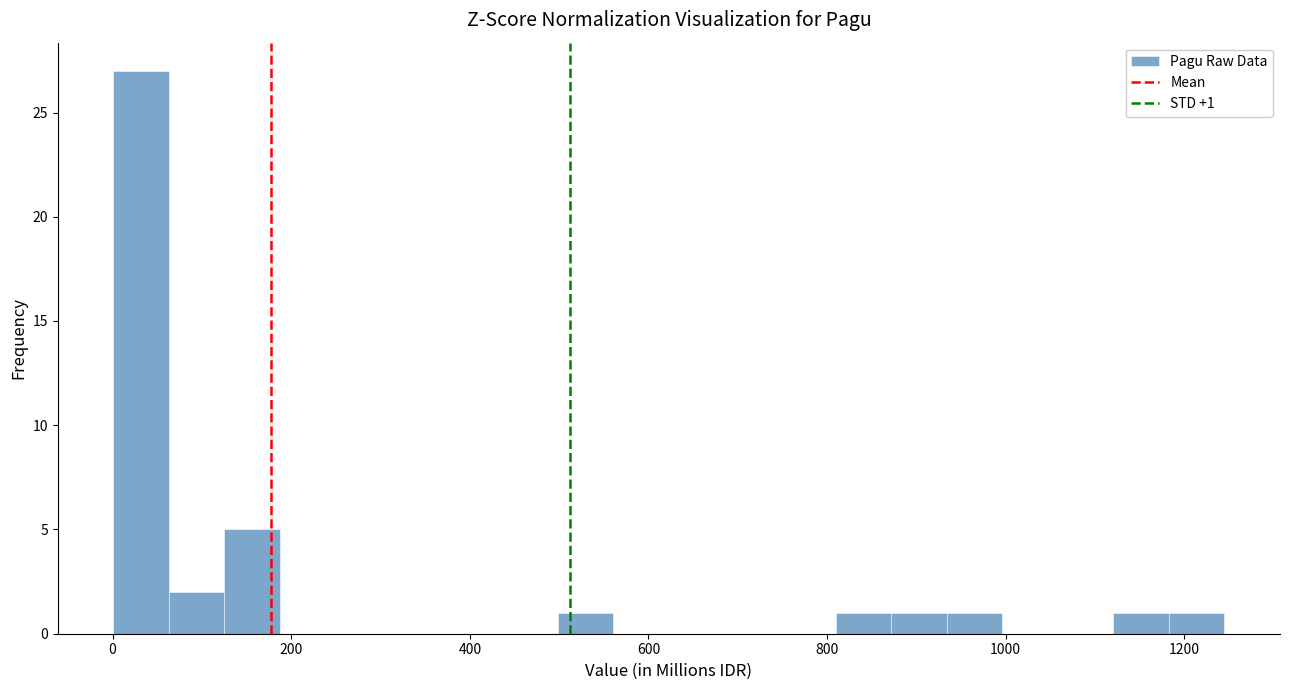

Around what value on the x-axis is the tallest bar? Give the approximate position of its centre, as read against the axis.

40